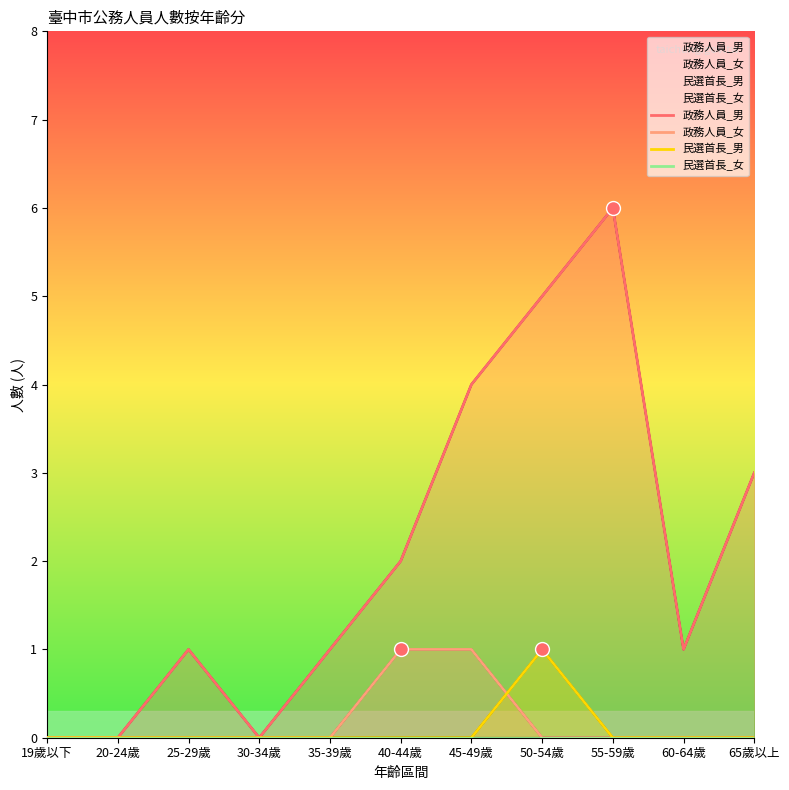

What is the total value across all series at 55-59歲?

6